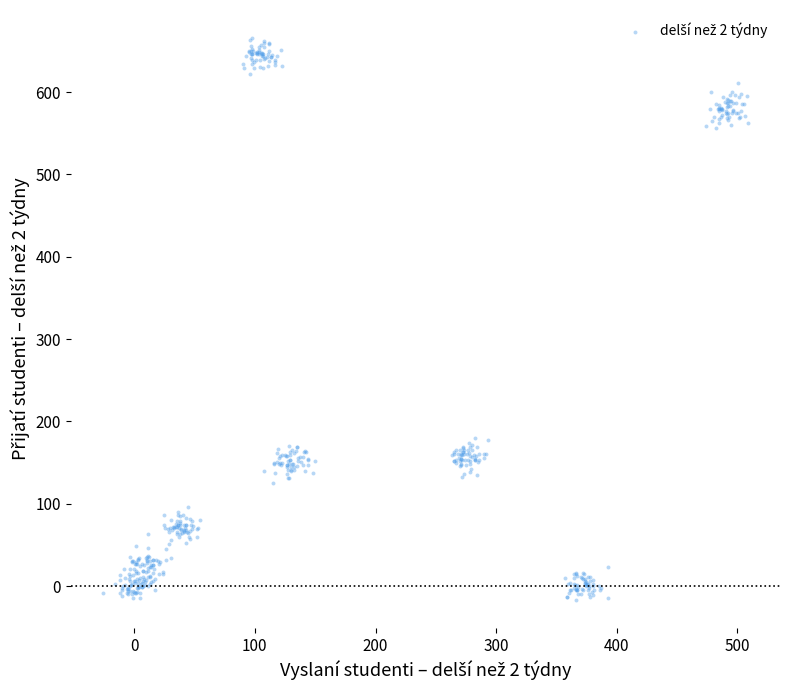

What is the range of X values (max minus min)?

534.4